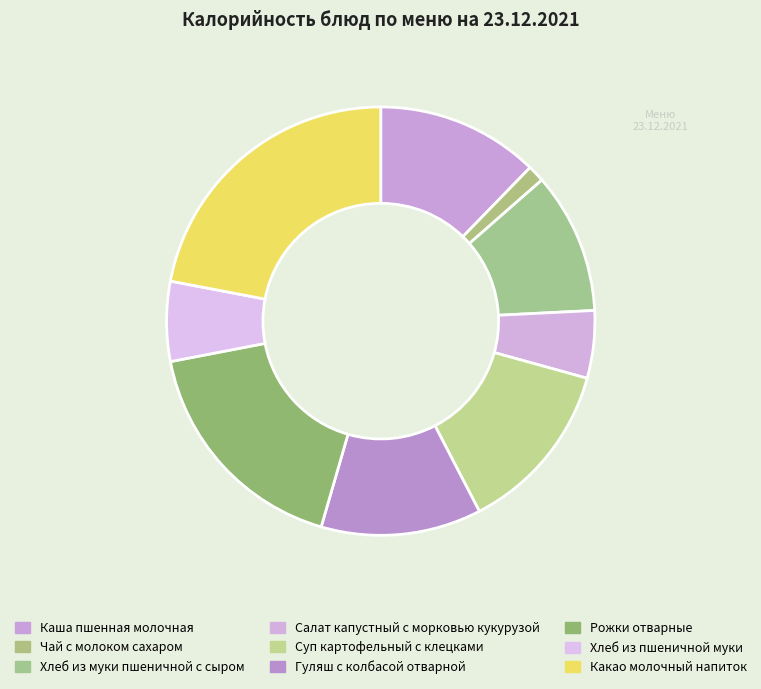

Which slice is the largest?

Какао молочный напиток